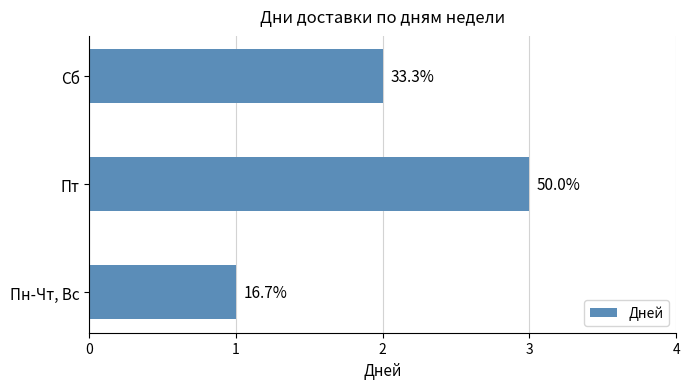

Are the bars horizontal?

Yes